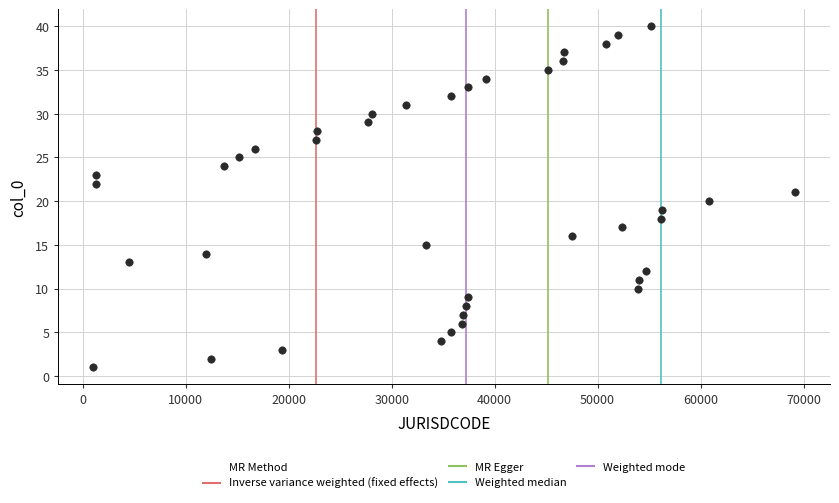

What is the range of X values (max minus min)?

68120